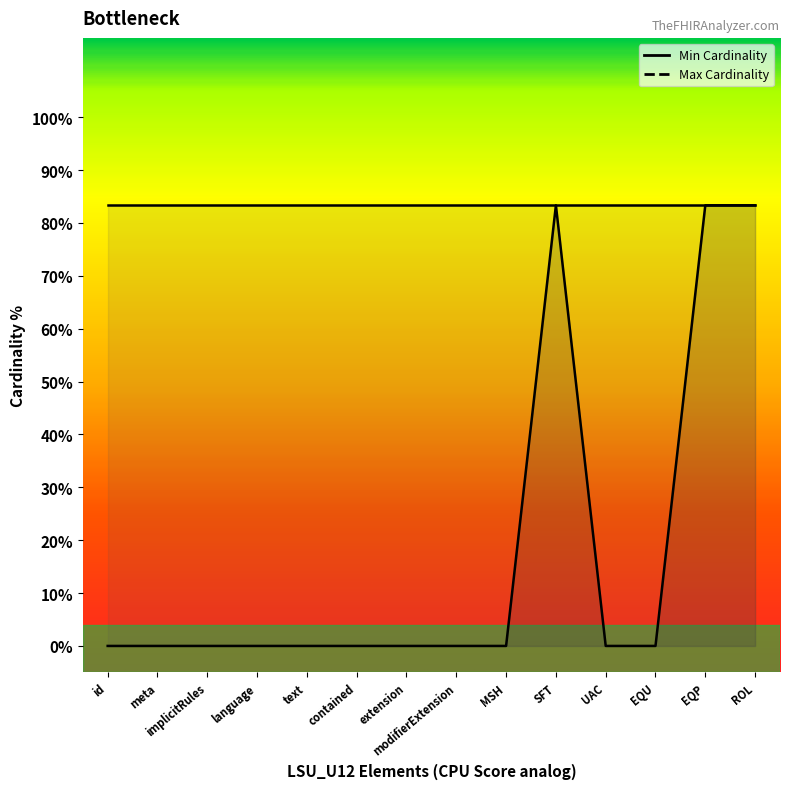

List the series in order of their overall mean, lowest first.

Min Cardinality, Max Cardinality